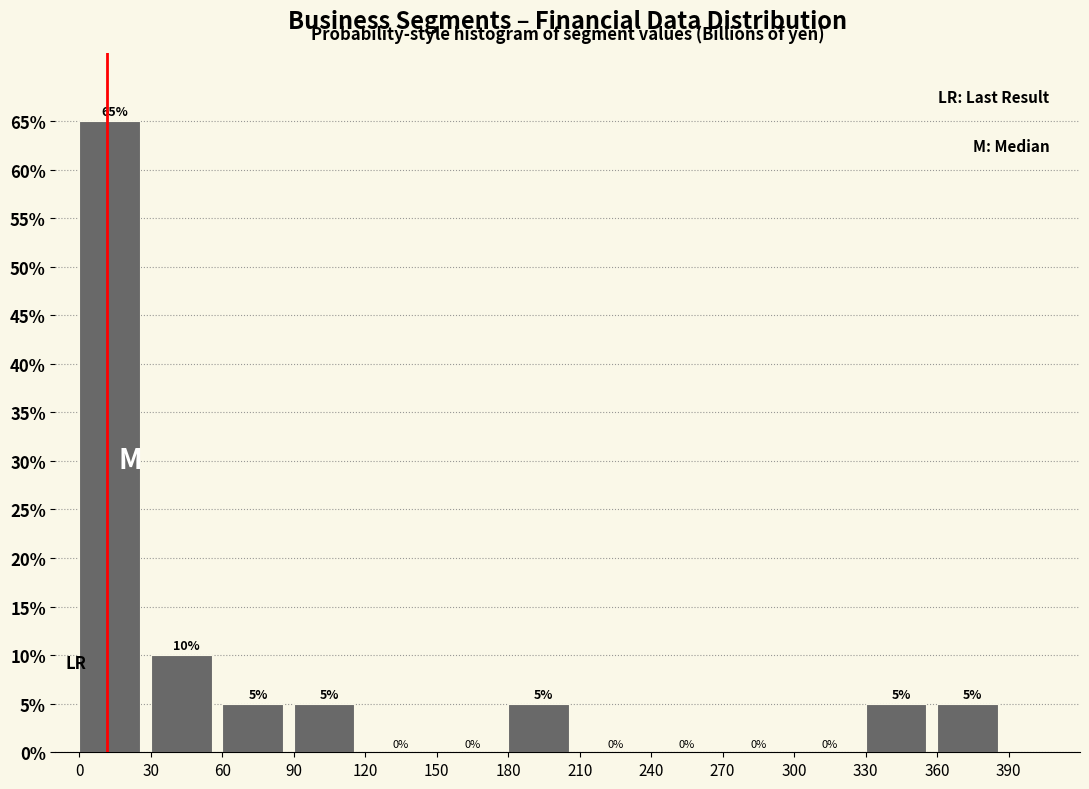

How tall is the bar that spans 90 to 120 on the x-axis?

5